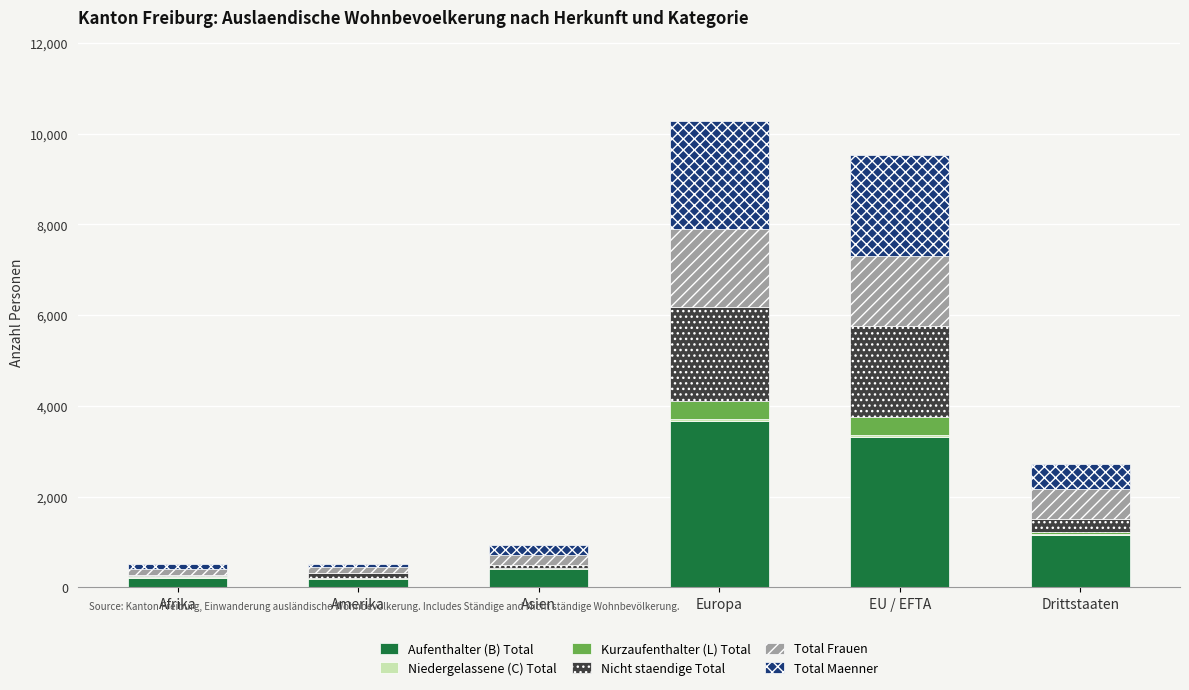

Is it true that Aufenthalter (B) Total equals 1886 at Drittstaaten?

False